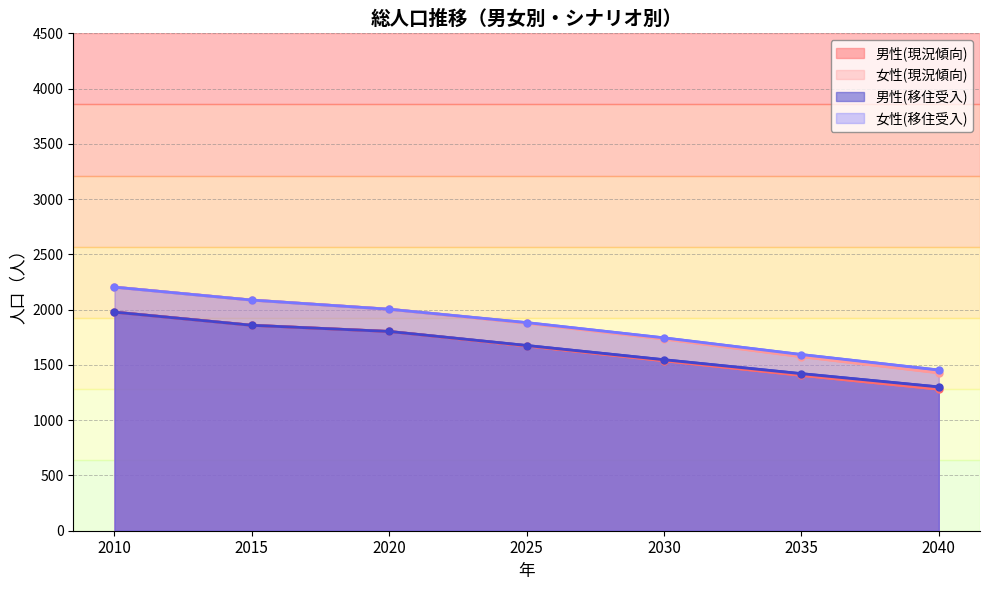

What is the difference between the second highest and second lowest values in the 女性(移住受入) series?

493